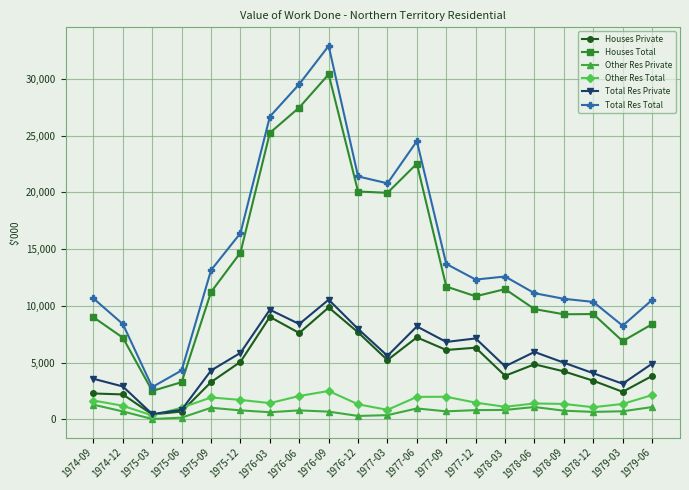

At how many categories does at least one series exceed 23400?

4